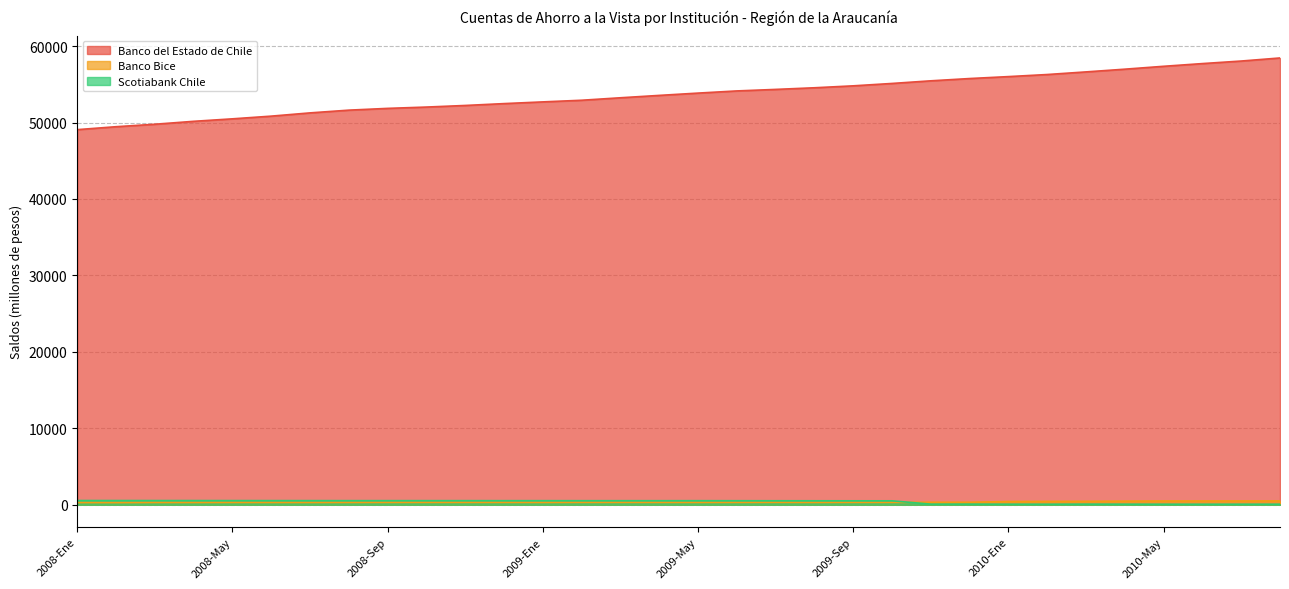

The value of Banco Bice at 2008-Jun is 312. True or false?

True